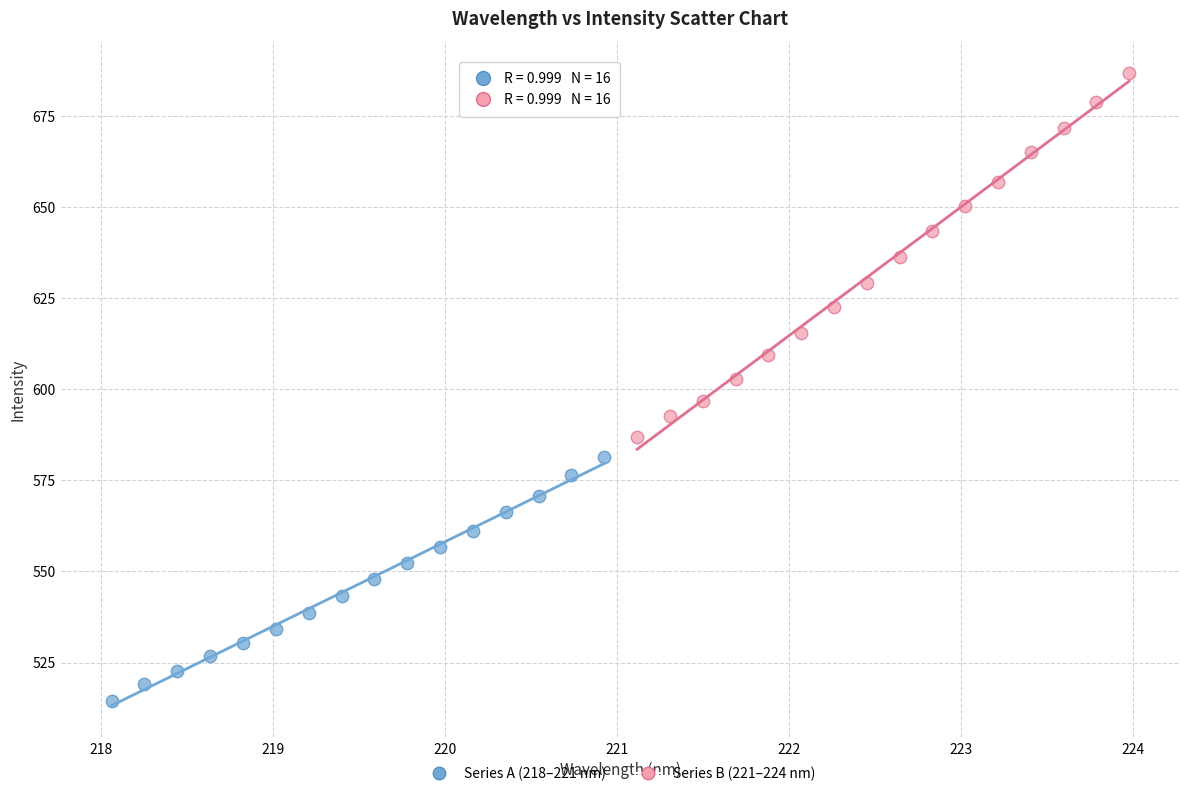

Which series has the widest spread of Y values?

Series B (221–224 nm)